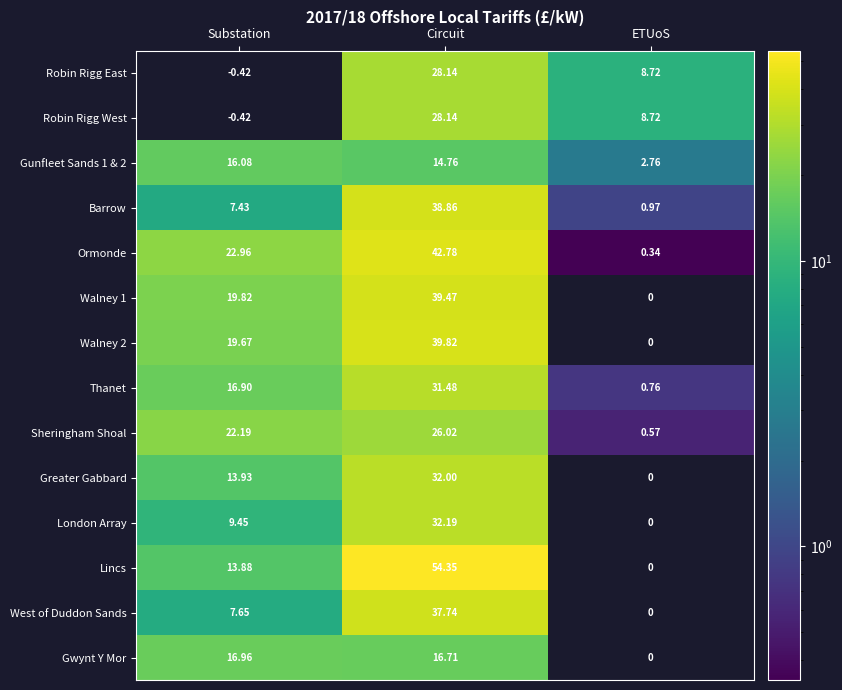

At which label does Thanet reach its minimum?

ETUoS